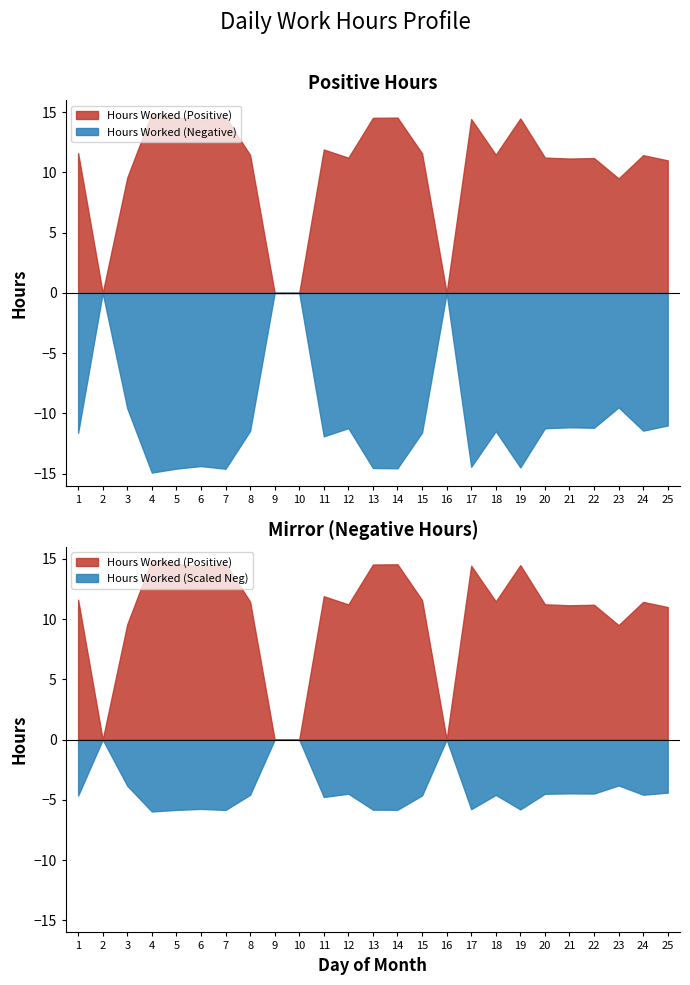

Is the value of Hours Worked (Negative) at 10 greater than the value of Hours Worked (Positive) at 18?

No